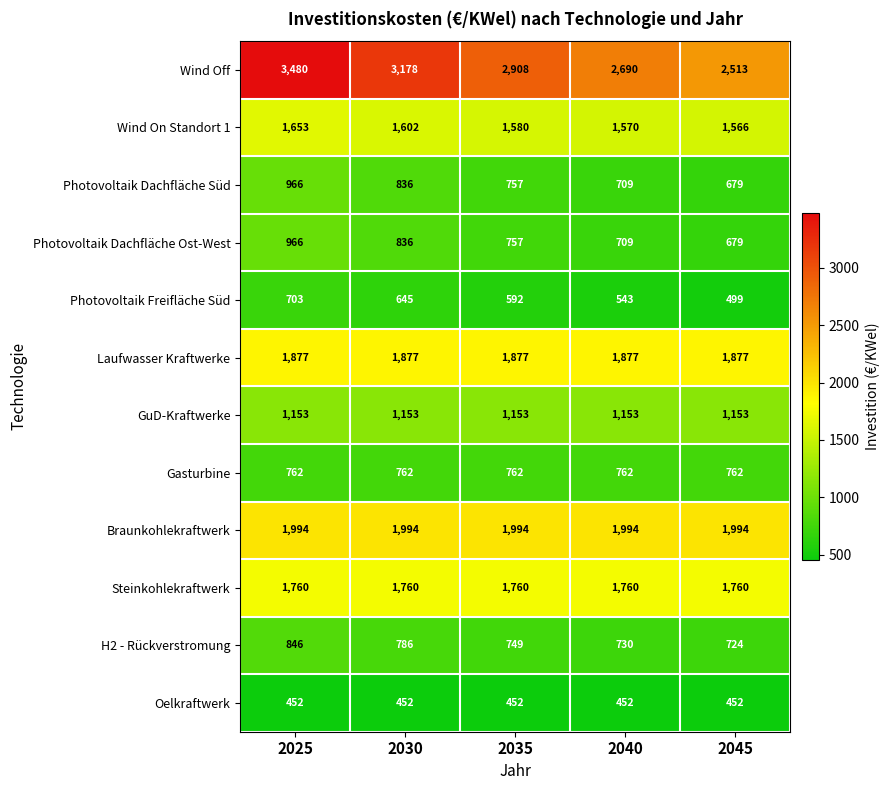

At which category does the chart reach its peak across all series?

2025